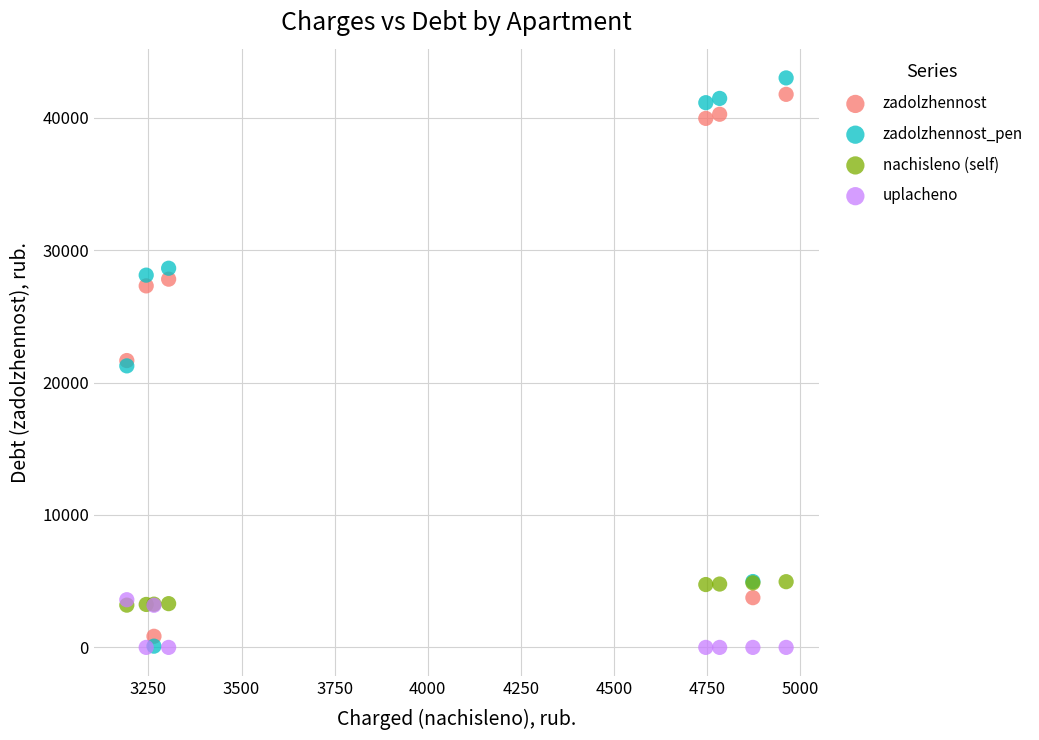

What are all the series names shown in the legend?

zadolzhennost, zadolzhennost_pen, nachisleno (self), uplacheno